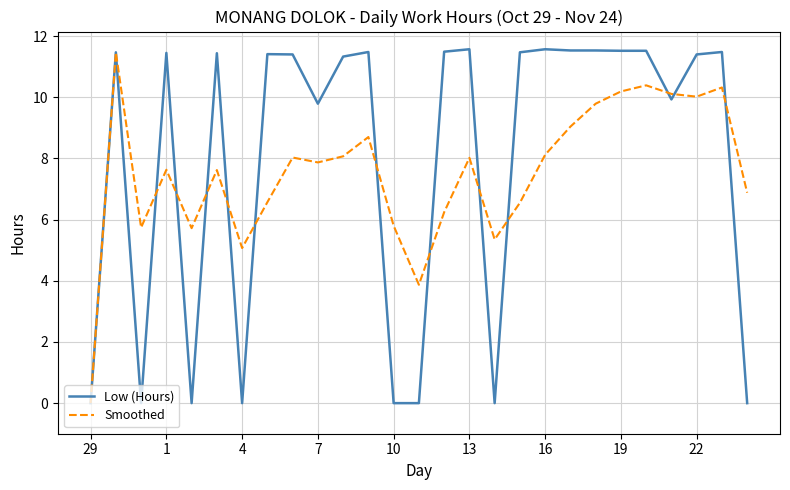

What is the maximum value shown in the chart?

11.6